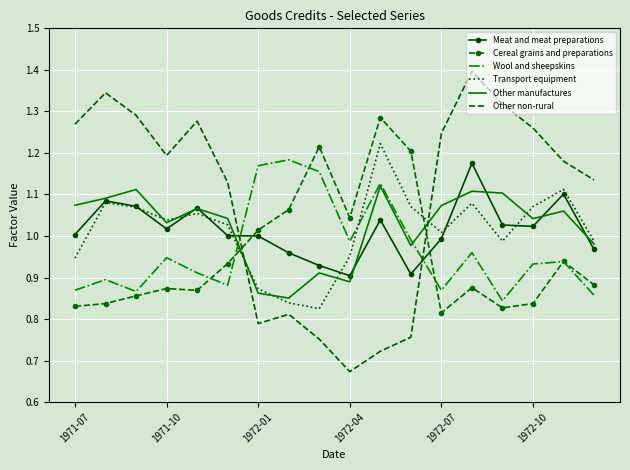

Which series ends up on top after the final intersection of Other non-rural and Wool and sheepskins?

Other non-rural